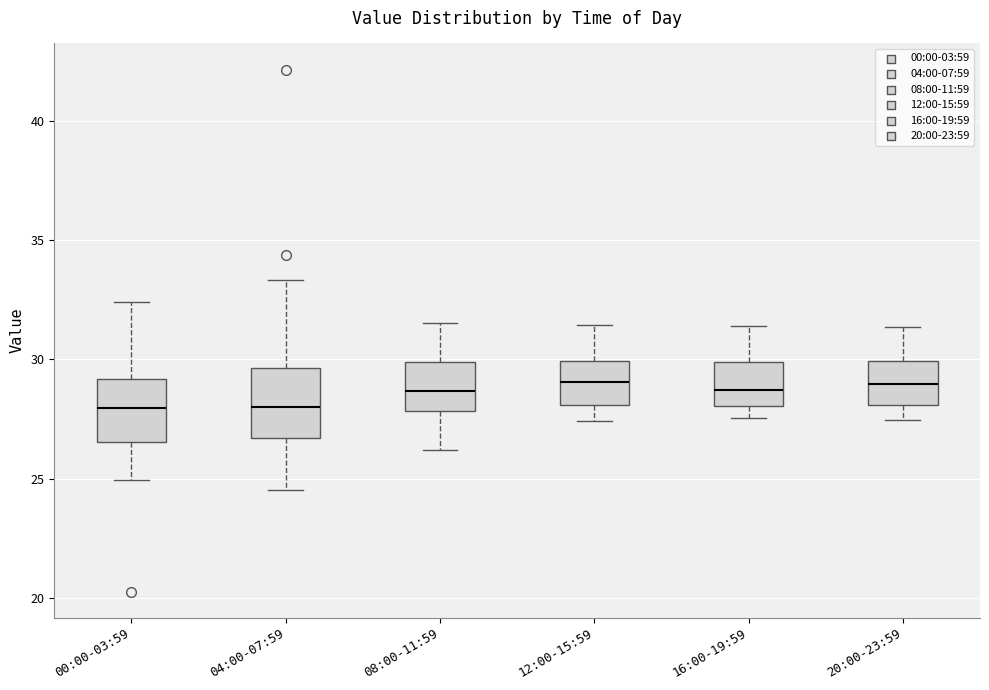

Reading left to right, transcribe this box plot: for each box, give where its median line is, the range the box spans, and where its two whiskers end, as read against the y-axis. The values are not printed on the chart, so give them approximately, as read against the axis.

00:00-03:59: median 28.0, box 26.5 to 29.0, whiskers 25.0 to 32.5
04:00-07:59: median 28.0, box 26.5 to 29.5, whiskers 24.5 to 33.5
08:00-11:59: median 28.5, box 28.0 to 30.0, whiskers 26.0 to 31.5
12:00-15:59: median 29.0, box 28.0 to 30.0, whiskers 27.5 to 31.5
16:00-19:59: median 28.5, box 28.0 to 30.0, whiskers 27.5 to 31.5
20:00-23:59: median 29.0, box 28.0 to 30.0, whiskers 27.5 to 31.5